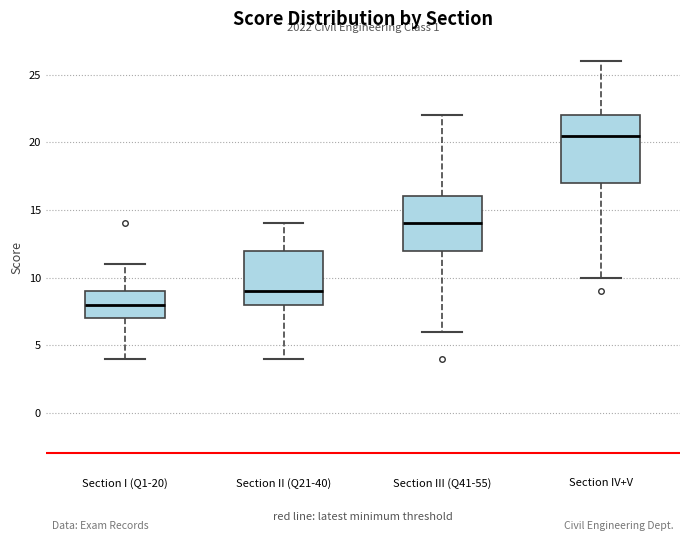

Reading left to right, read every box against the y-axis: the position of its median line, the range the box covers, and the ends of its whiskers. The values are not printed on the chart, so give them approximately, as read against the axis.

Section I (Q1-20): median 8.0, box 7.0 to 9.0, whiskers 4.0 to 11.0
Section II (Q21-40): median 9.0, box 8.0 to 12.0, whiskers 4.0 to 14.0
Section III (Q41-55): median 14.0, box 12.0 to 16.0, whiskers 6.0 to 22.0
Section IV+V: median 20.5, box 17.0 to 22.0, whiskers 10.0 to 26.0